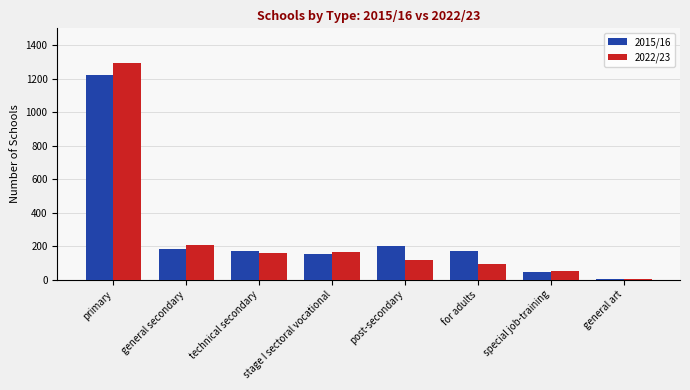

What is the difference between the 2022/23 values at stage I sectoral vocational and for adults?

73